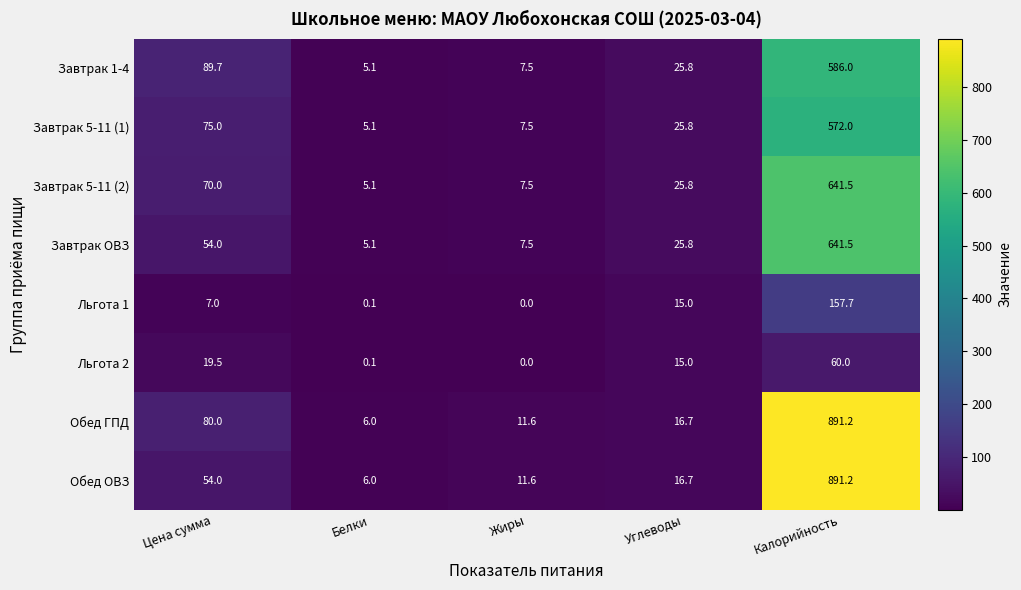

What is the average value of the Завтрак 1-4 series?

142.8